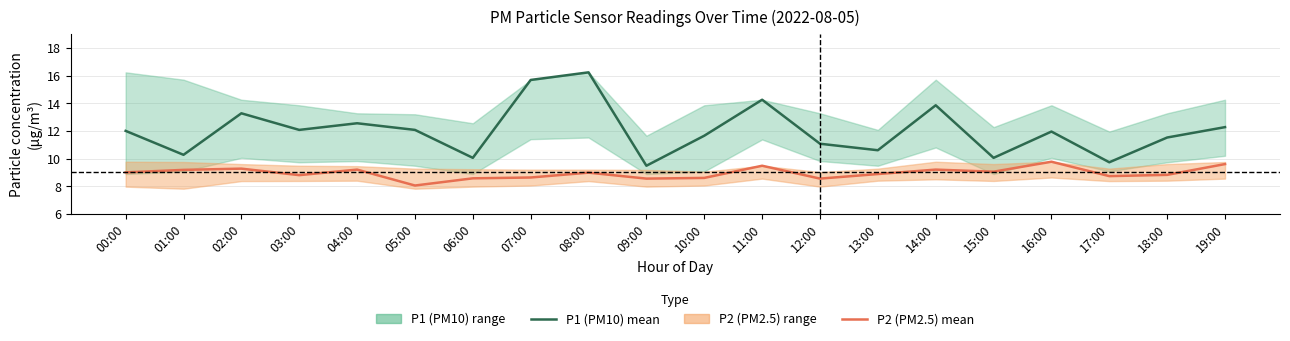

Which series changed the most between 02:00 and 18:00?

P1 (PM10) mean